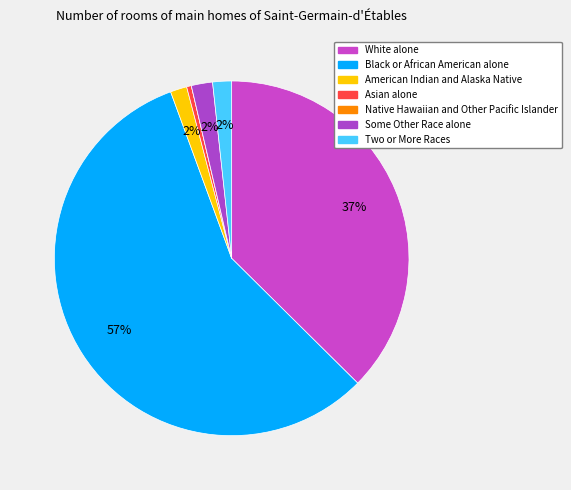

How many slices are in this pie chart?

7